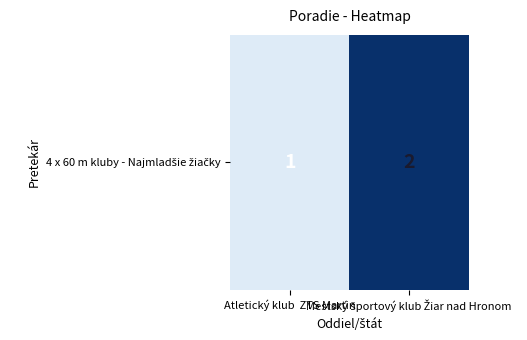

Reading right to left, transcribe all the data shown in this chart.

Mestský športový klub Žiar nad Hronom=2	Atletický klub  ZTS Martin=1